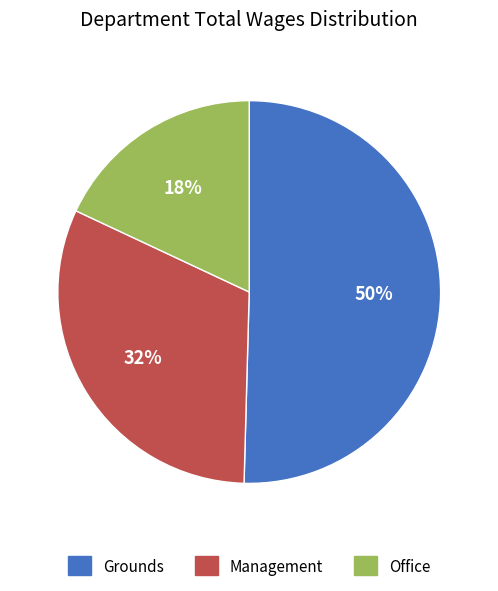

Which category accounts for the majority?

Grounds